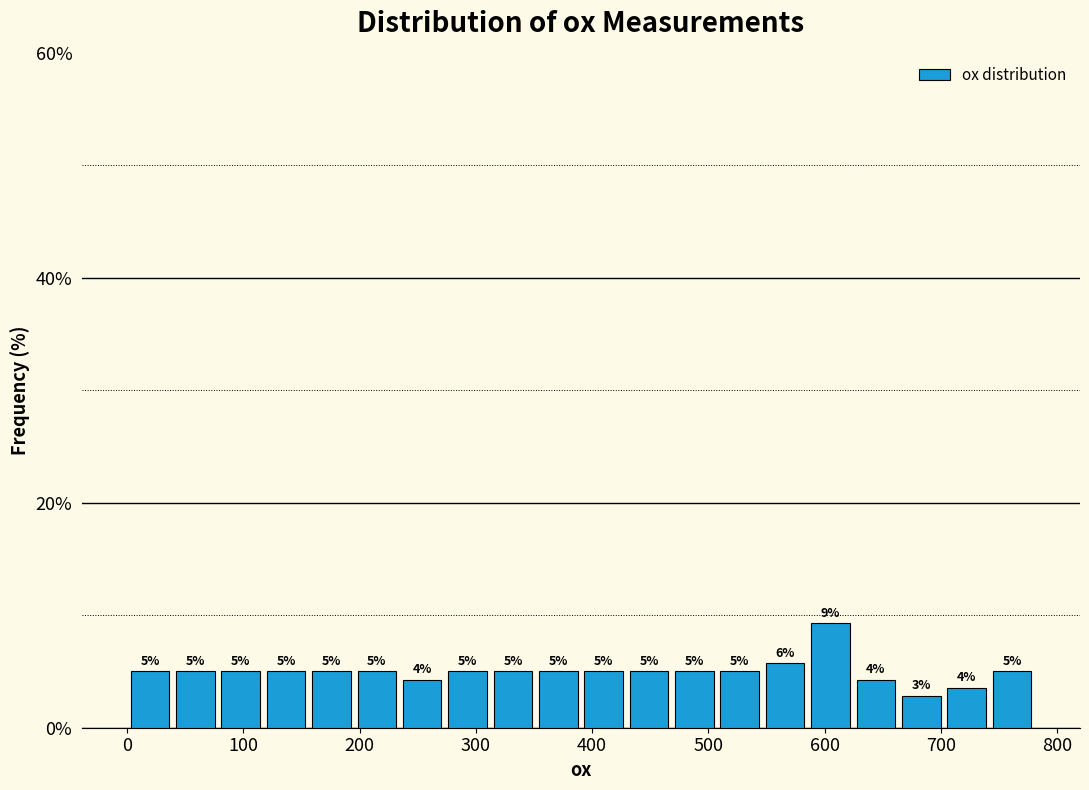

Around what value on the x-axis is the tallest bar? Give the approximate position of its centre, as read against the axis.

610